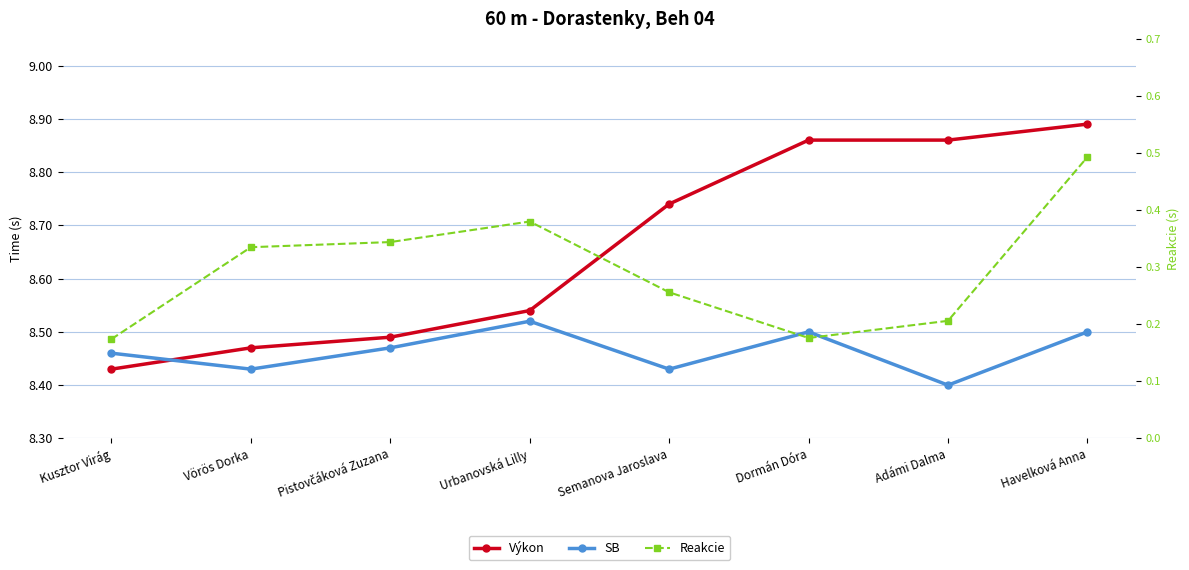

The Výkon series shows 13.1 at Semanova Jaroslava. True or false?

False